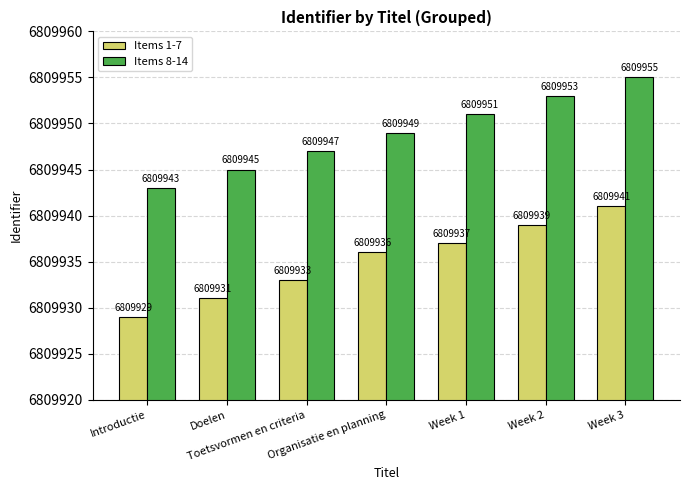

Is the value of Items 8-14 at Week 1 greater than the value of Items 1-7 at Introductie?

Yes